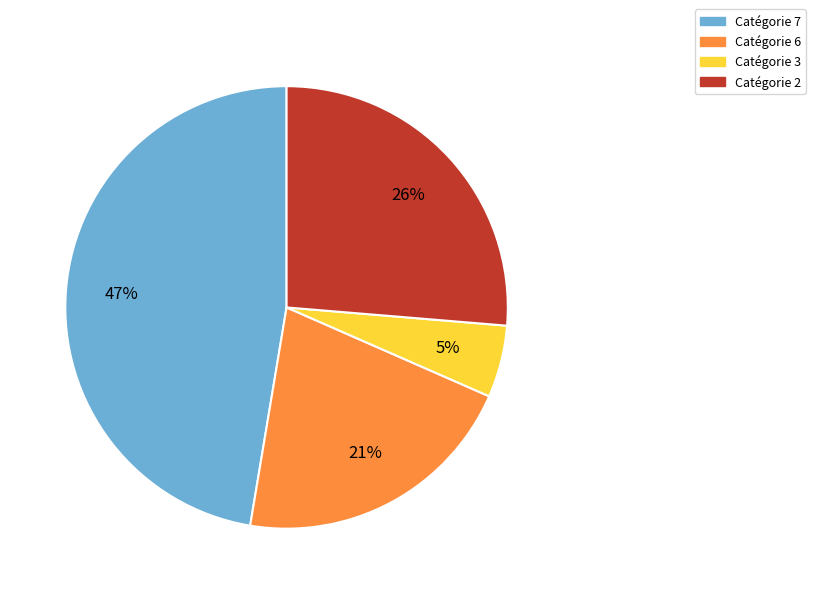

To the nearest percent, what is the average slice percentage?

25%